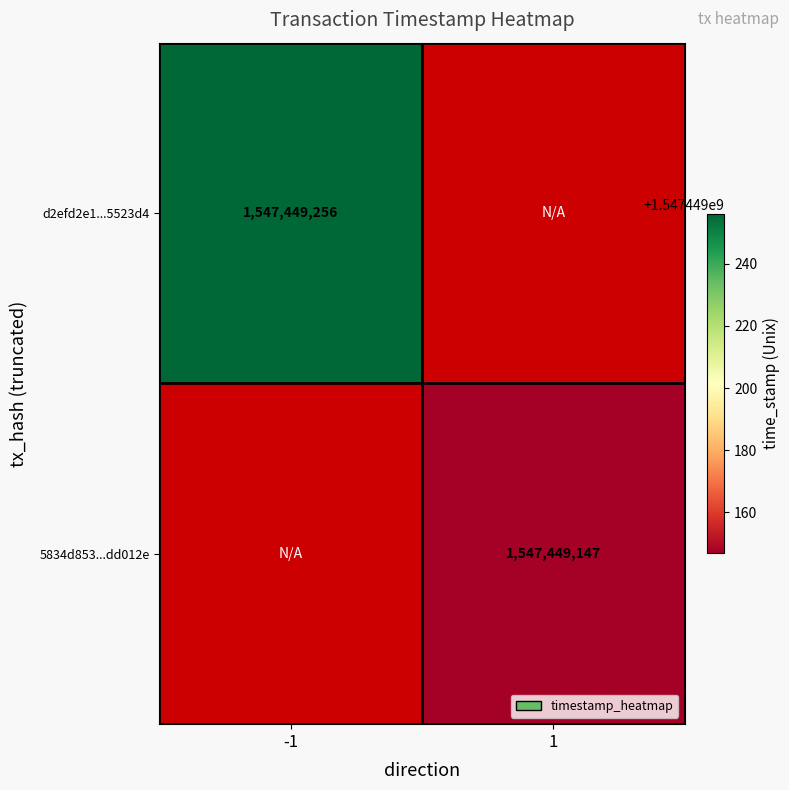

True or false: 5834d85310056495726de60e2cbb566c6dd012e has a value of 1547449147 at 1.

True